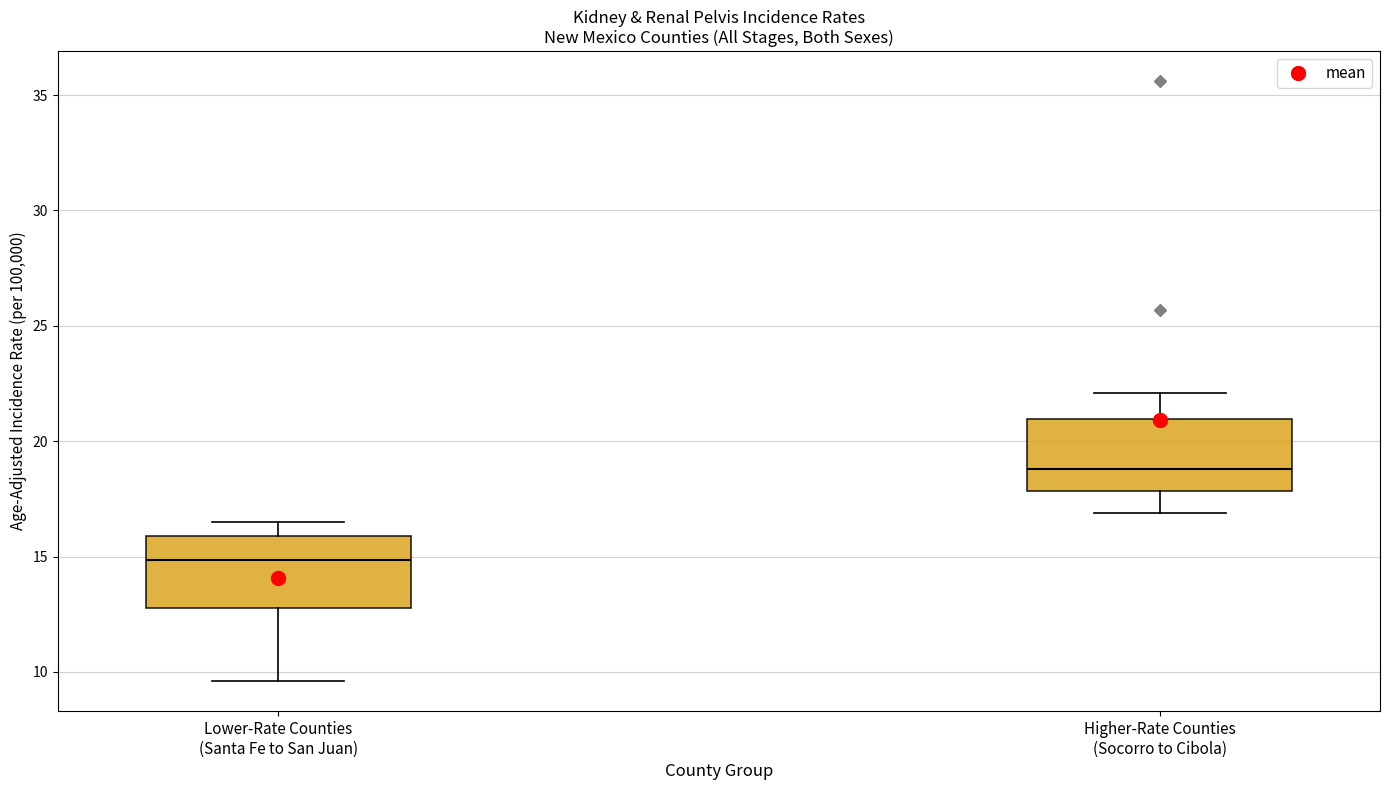

Where does the upper whisker of the box for Higher-Rate Counties (Socorro to Cibola) end on the y-axis? The values are not printed on the chart, so give them approximately, as read against the axis.

22.0